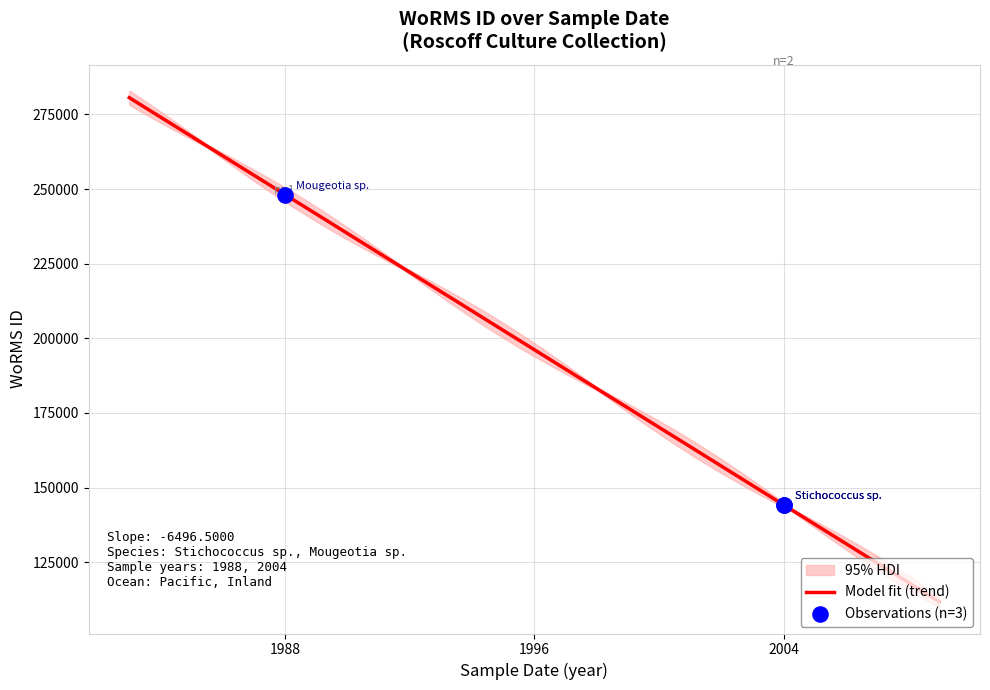

What is the highest value of the Model fit (trend) series?

280619.5